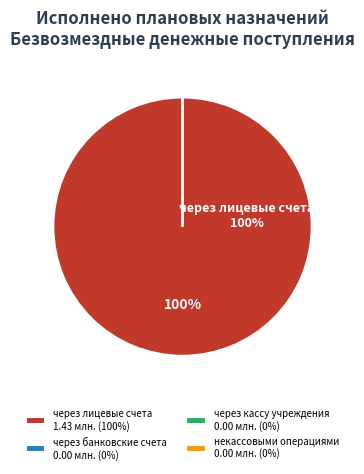

What portion of the pie excludes некассовыми операциями?

100.0%